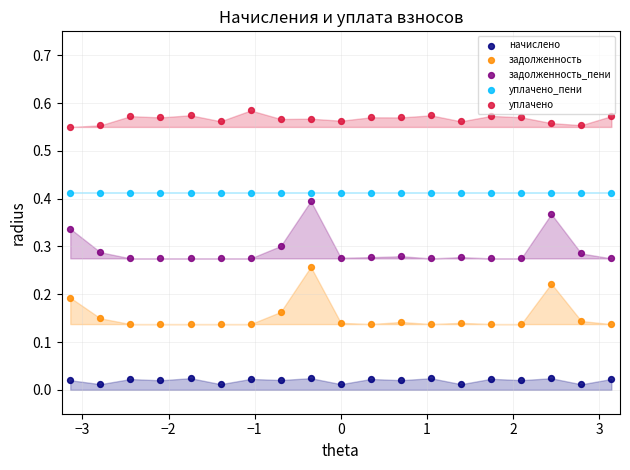

What is the X range (max minus min) for the scatter plot?

6.3